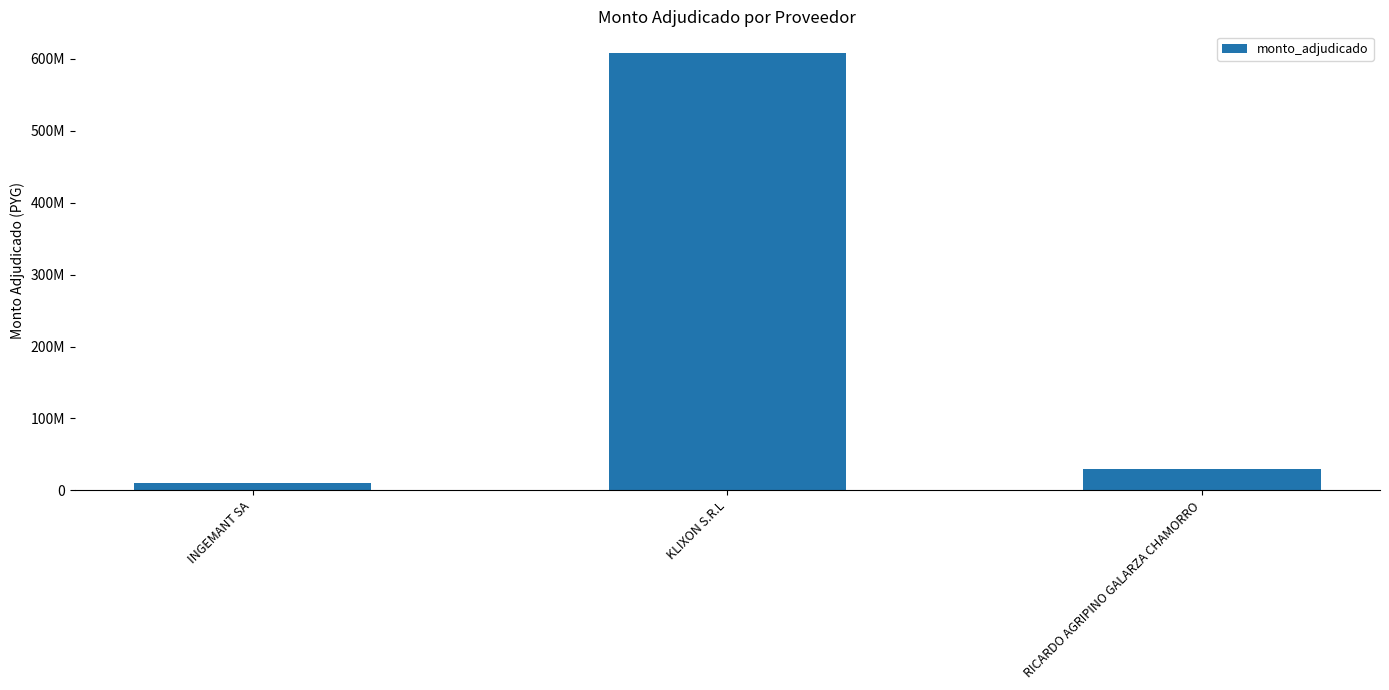

Are the bars horizontal?

No